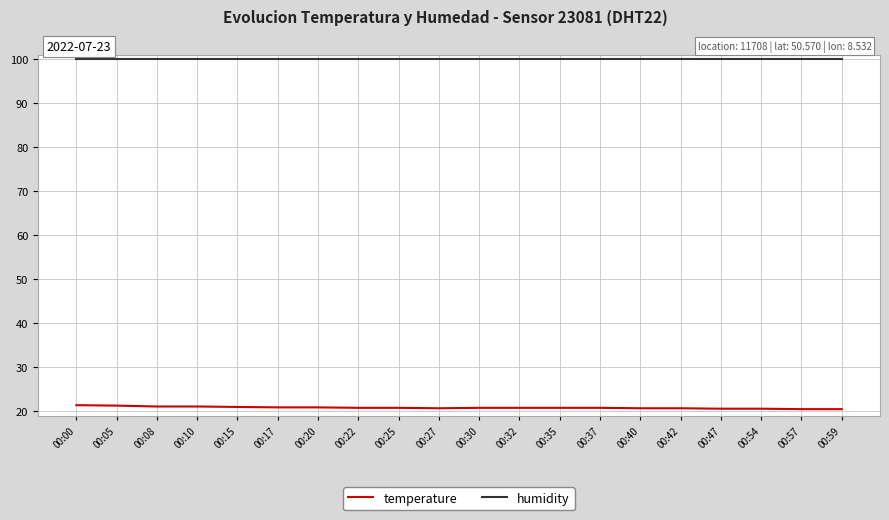

True or false: temperature has a value of 21.4 at 00:00.

True